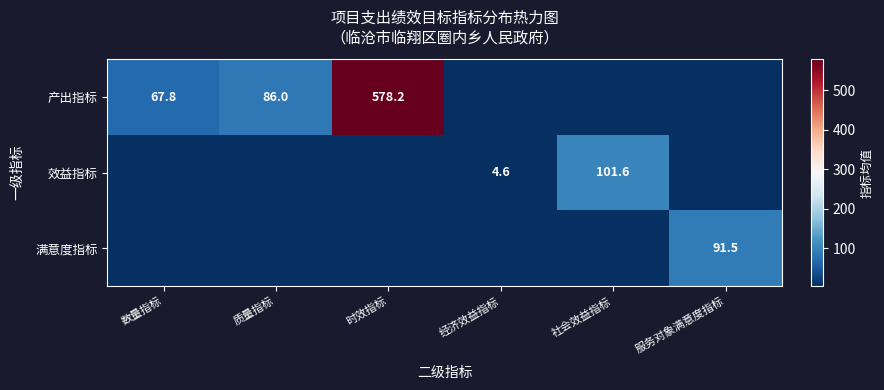

The 产出指标 series shows 578.2 at 时效指标. True or false?

True